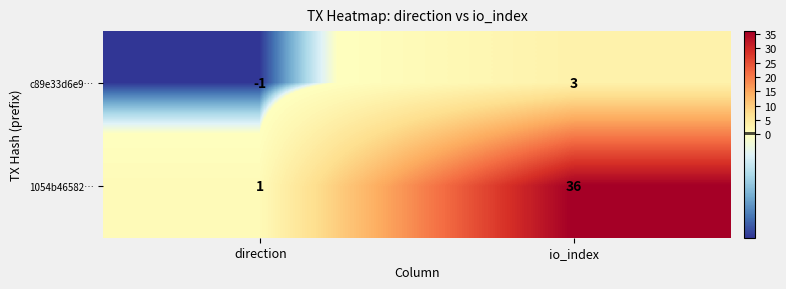

Reading left to right, extract all data points from this chart.

c89e33d6e9…: direction=-1	io_index=3
1054b46582…: direction=1	io_index=36